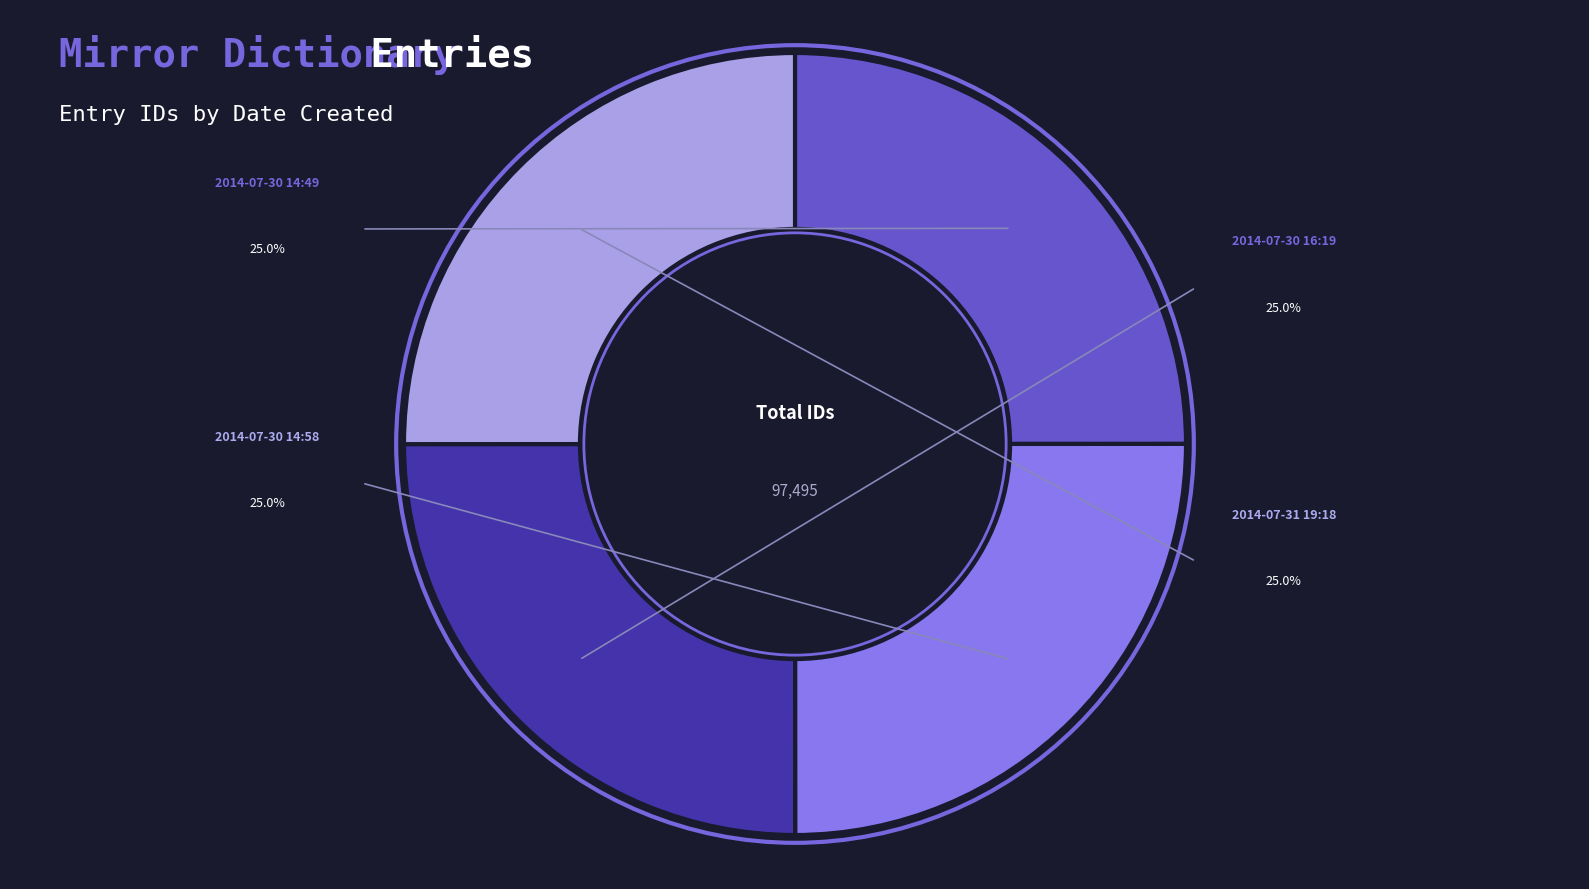

What percentage do 2014-07-31 19:18 and 2014-07-30 14:49 together represent?

50.0%